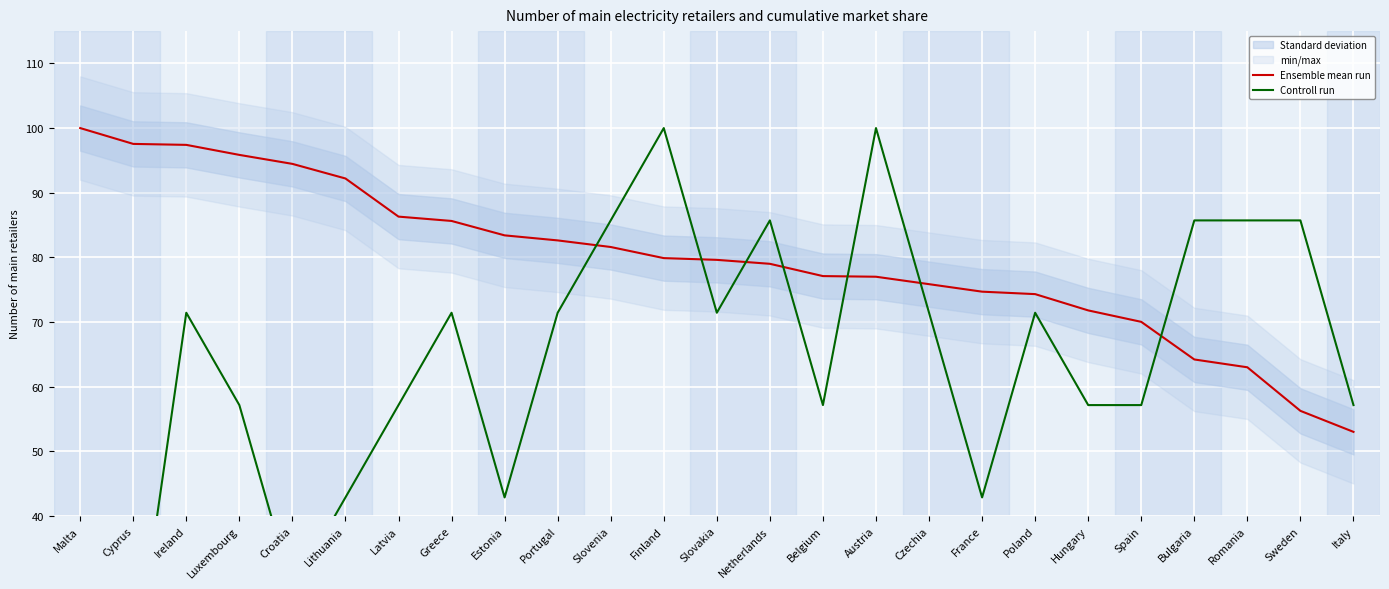

List the series in order of their peak value, lowest first.

Ensemble mean run, Controll run